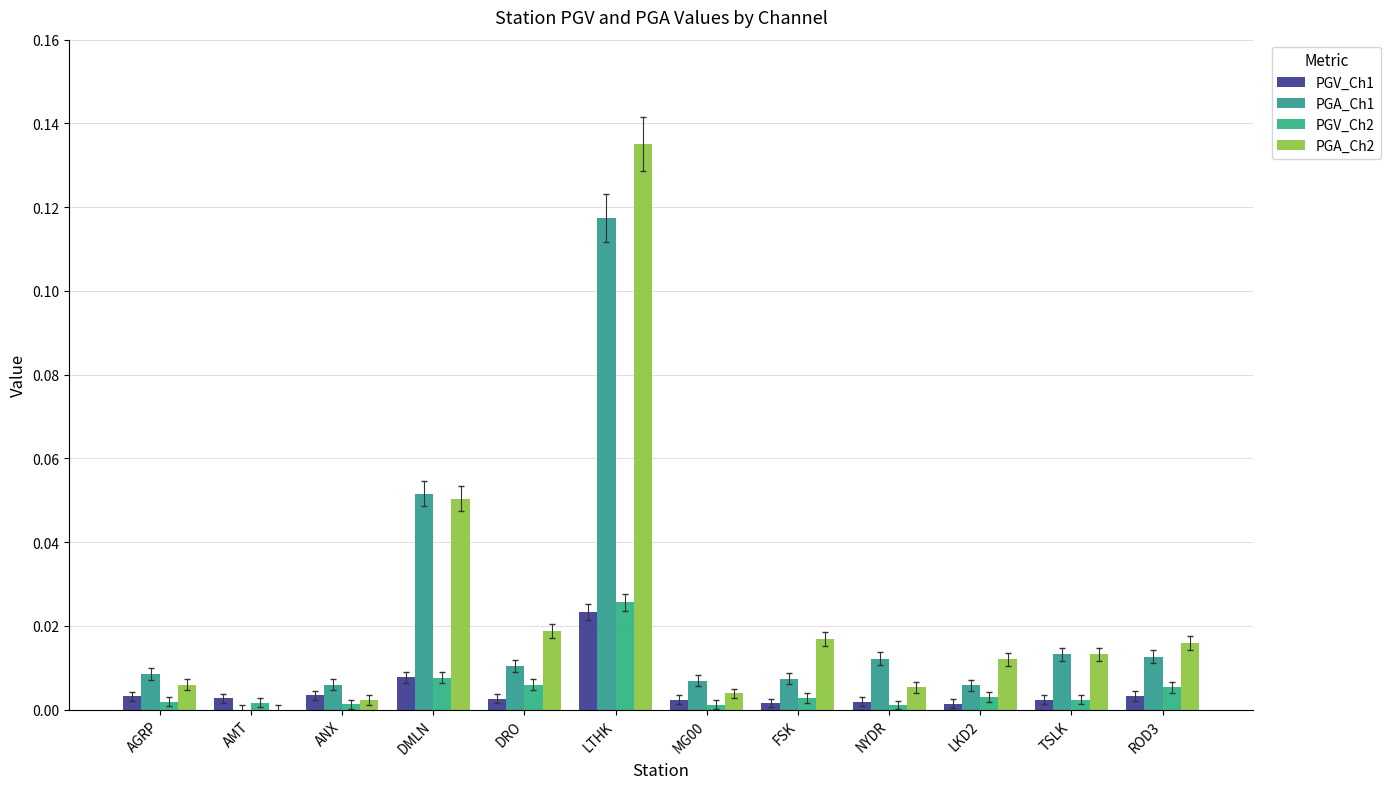

What is the label of the 2nd bar from the right?

TSLK